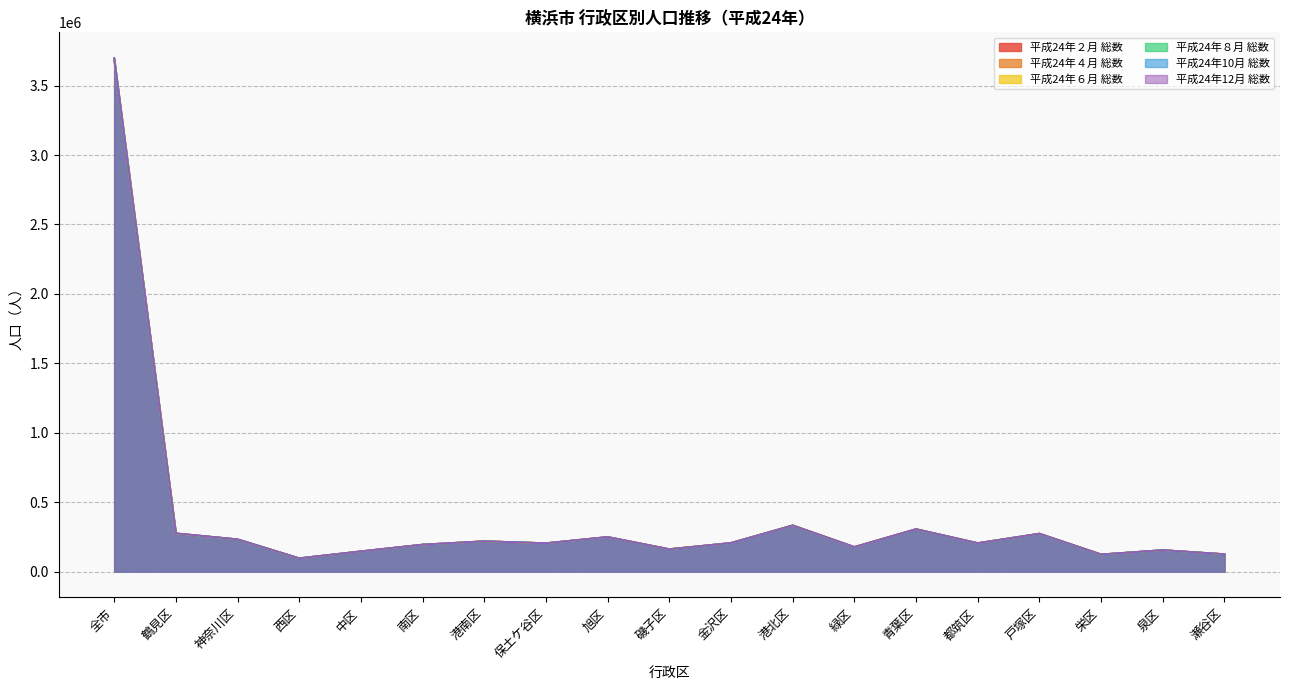

Which series has the widest spread of values?

平成24年12月 総数